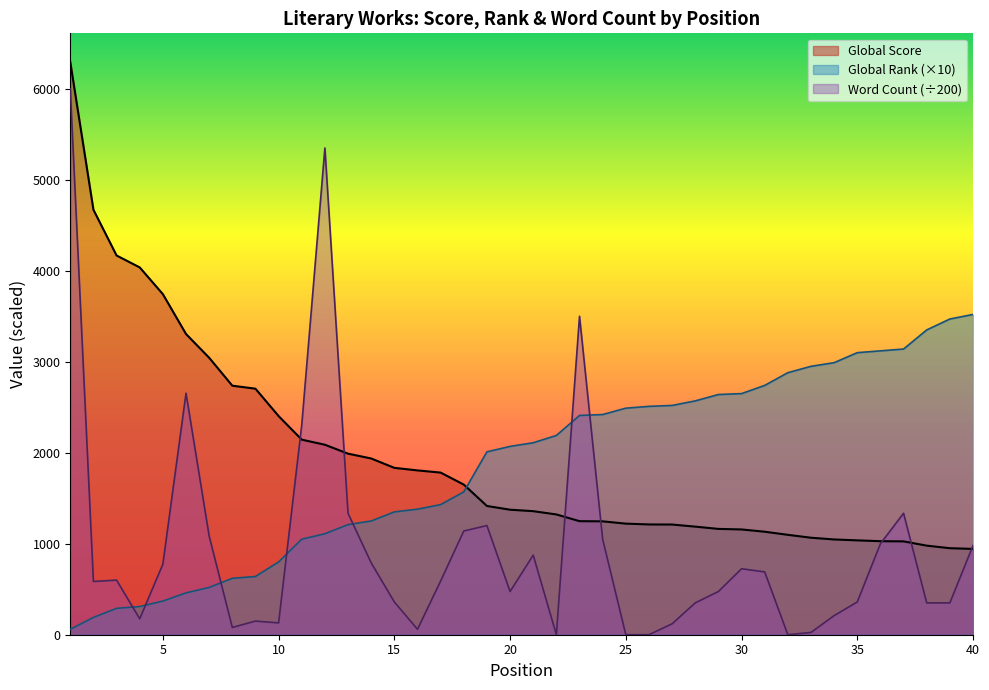

How many series are shown in this chart?

3